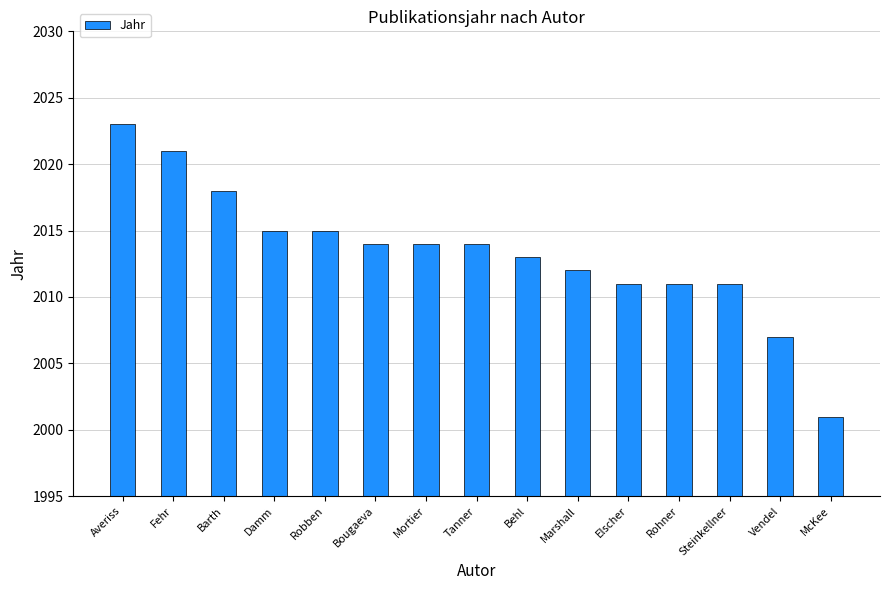

What is the average value?

2013